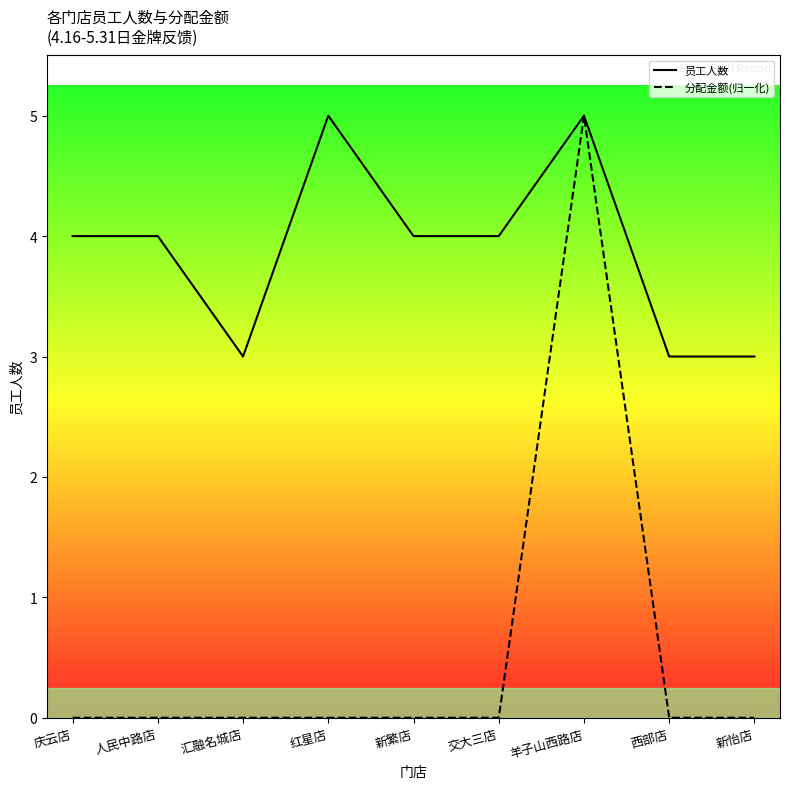

How many data points in 分配金额(归一化) are above 0?

1